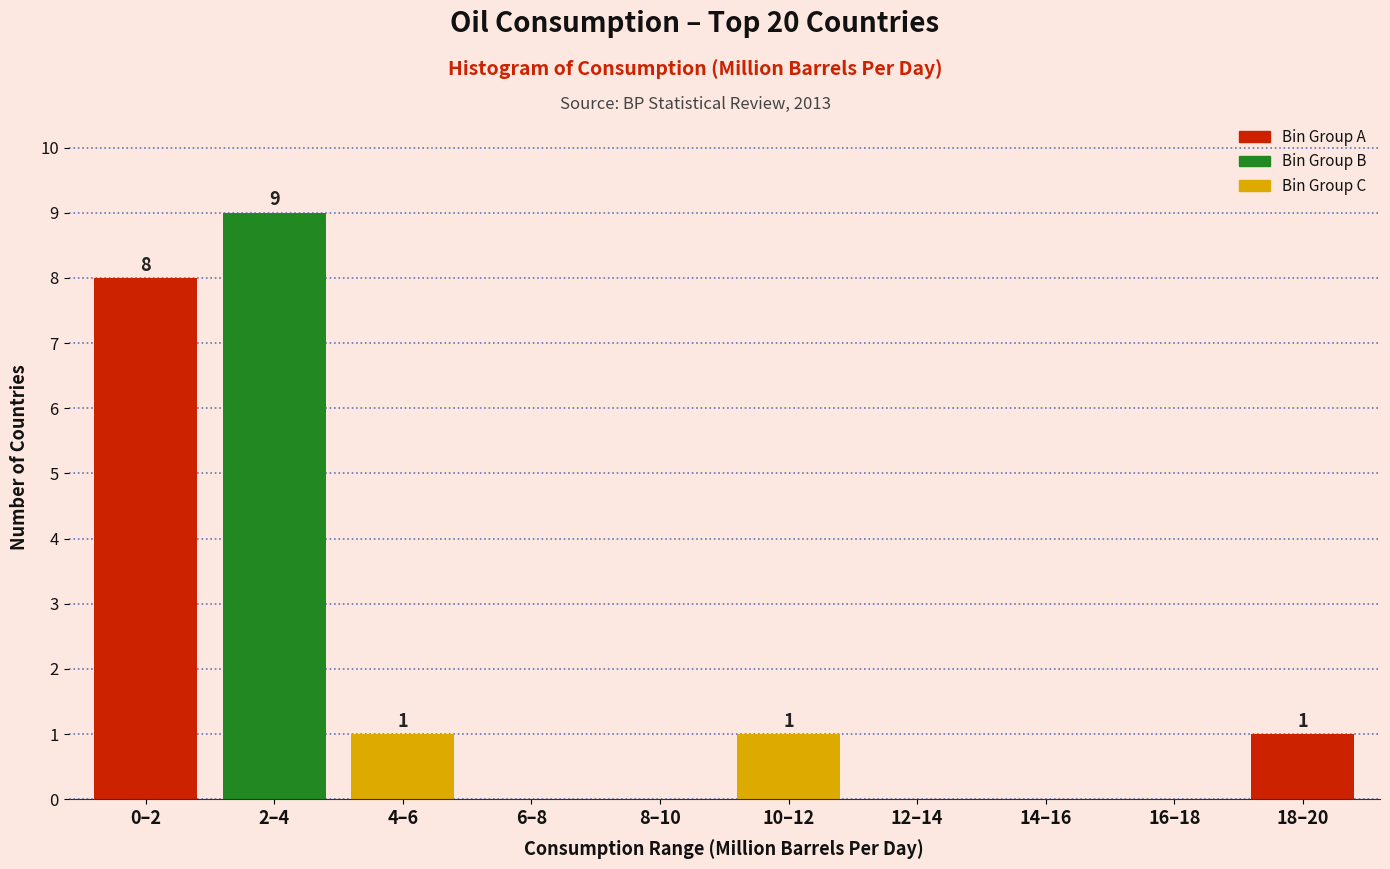

Reading left to right, what are all the values shown in this chart?

0–2=8	2–4=9	4–6=1	6–8=0	8–10=0	10–12=1	12–14=0	14–16=0	16–18=0	18–20=1